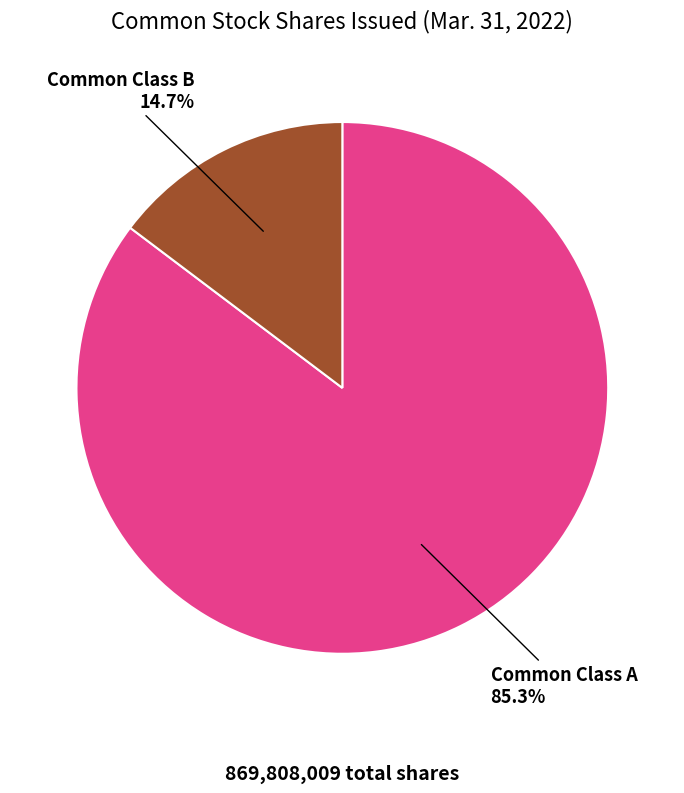

To the nearest percent, what portion does Common Class B represent?

15%